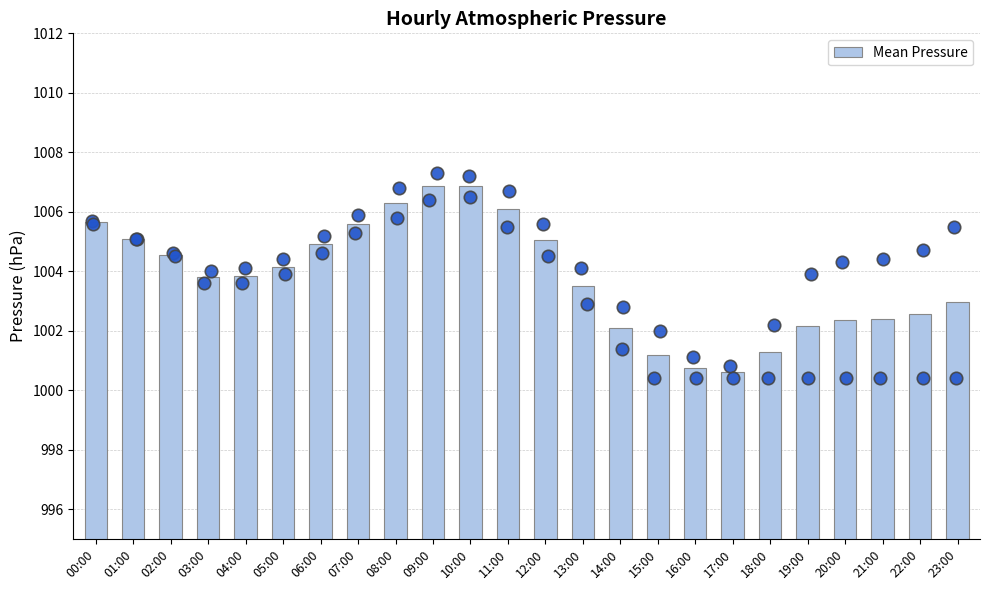

What is the change in value from 02:00 to 21:00?

-2.1